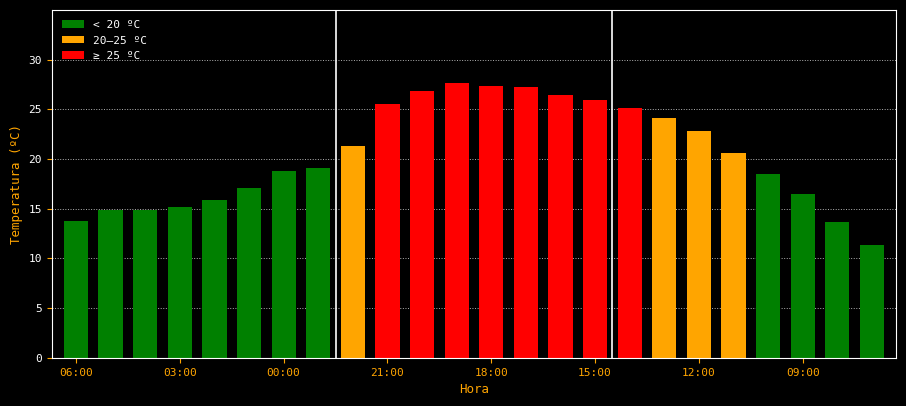

What is the minimum value shown in the chart?

11.3